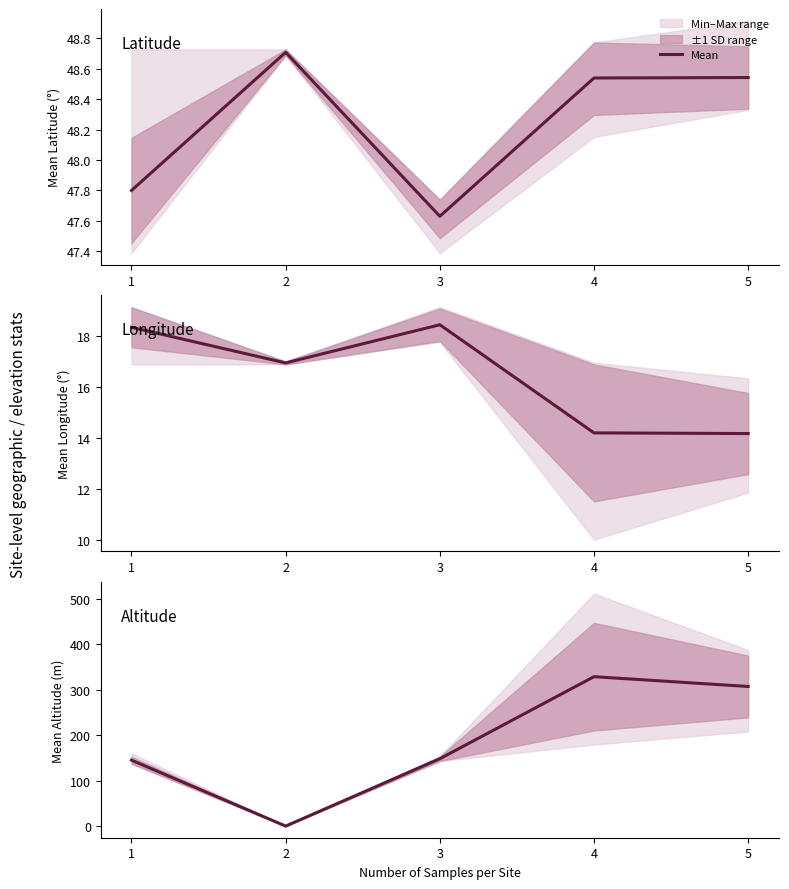

Does the chart display data point markers on the line(s)?

No